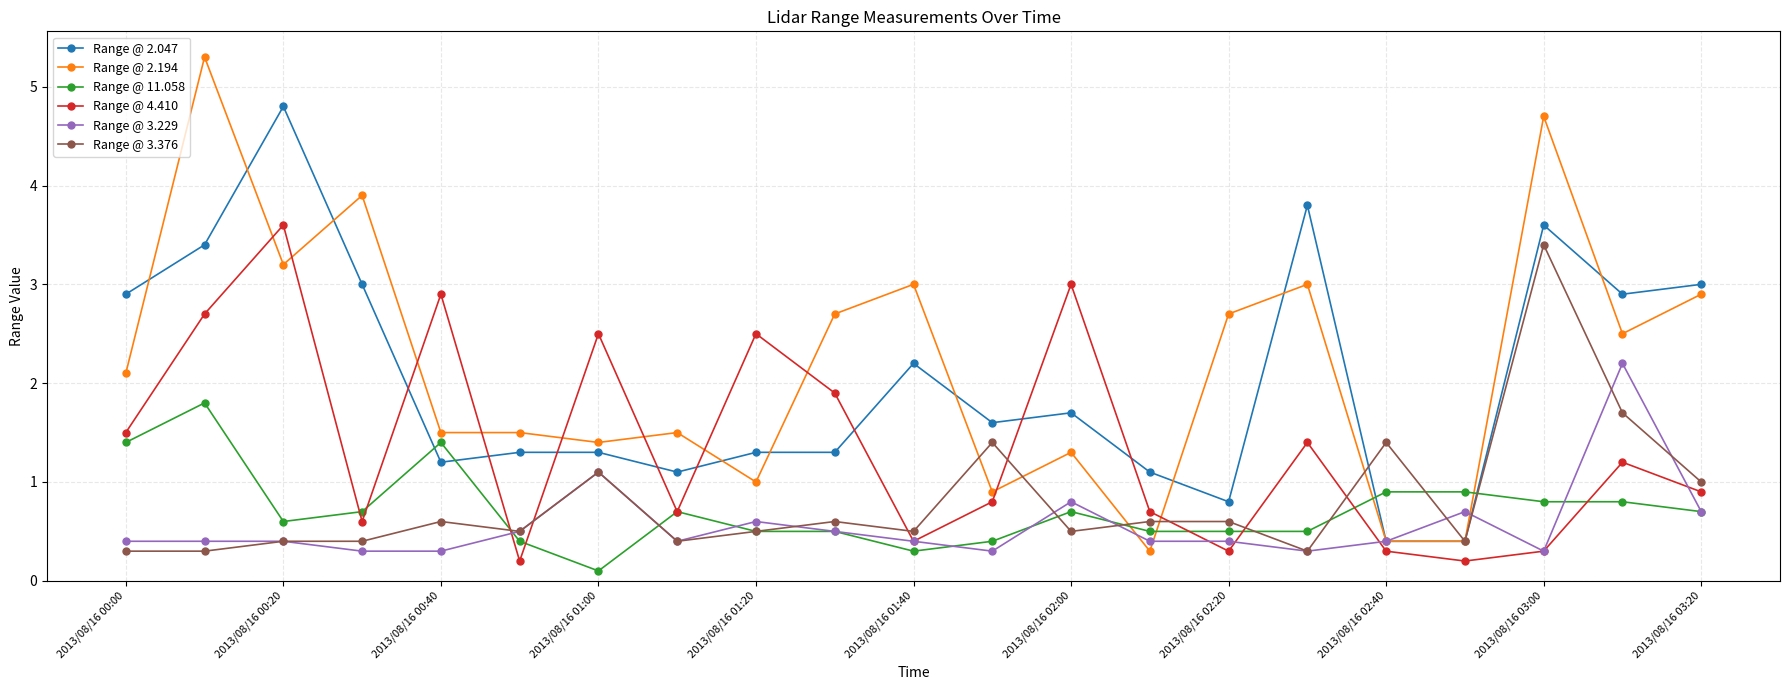

At how many categories does at least one series exceed 2?

15